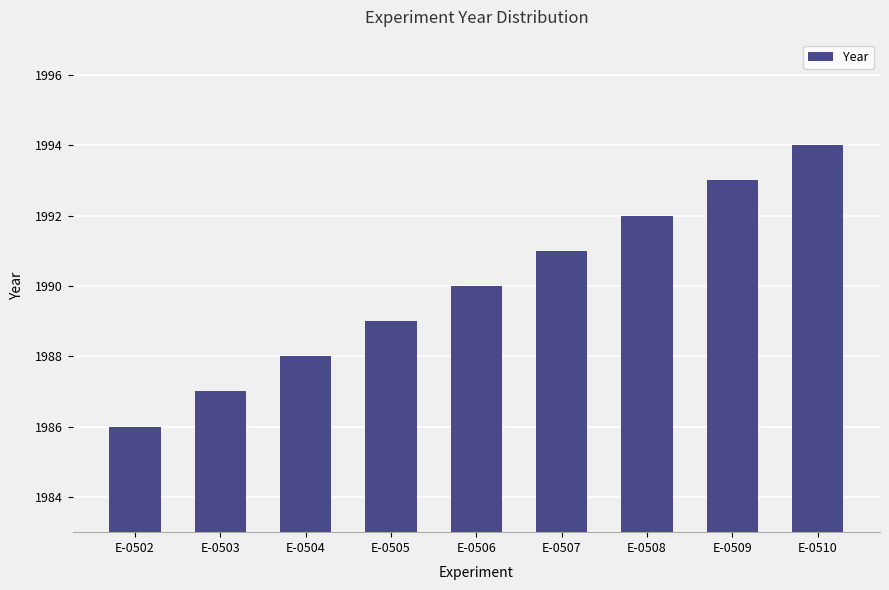

How many values are between 1988 and 1992?

5